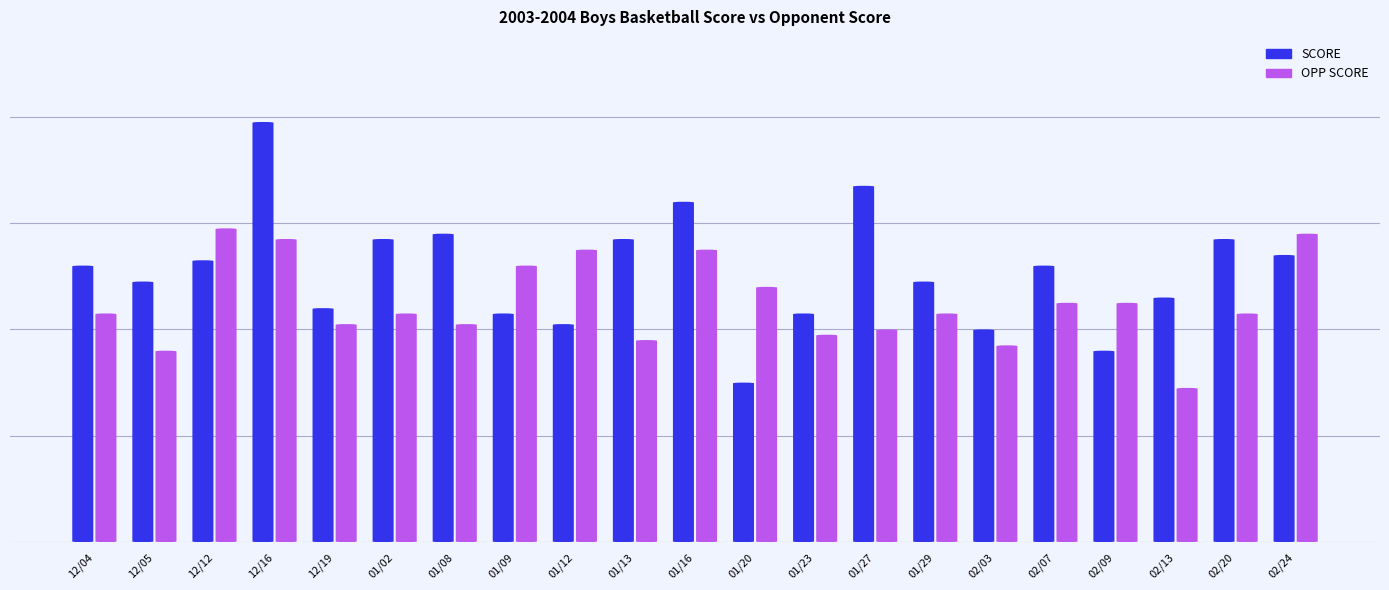

Which series has the largest total across all categories?

SCORE